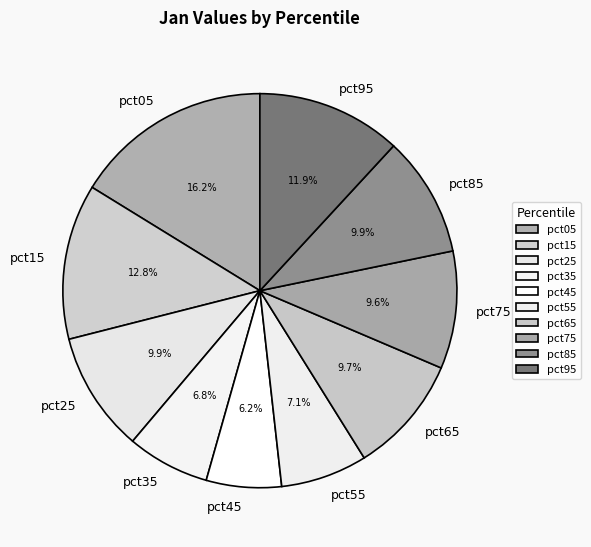

Is the sum of pct75 and pct55 greater than half?

No